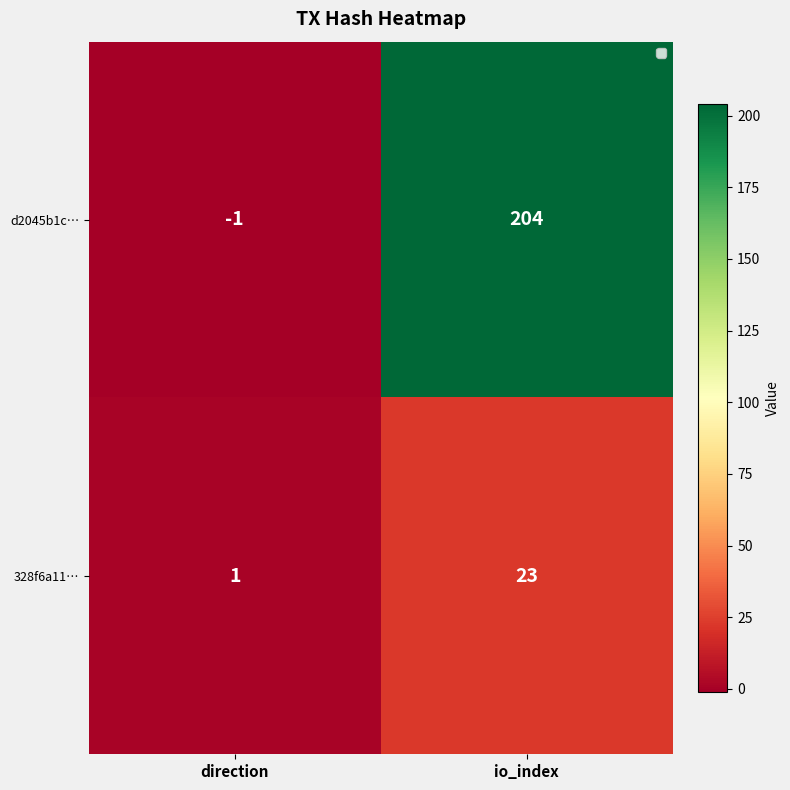

Reading left to right, what are all the values shown in this chart?

d2045b1c…: -1	204
328f6a11…: 1	23